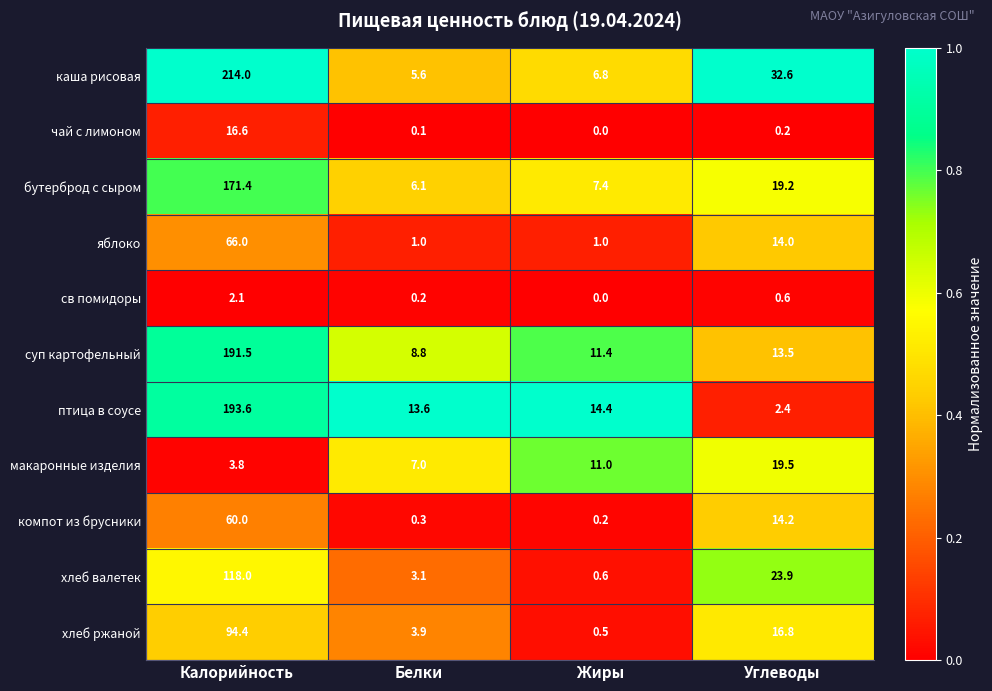

What is the total value across all series at Калорийность?

1131.4